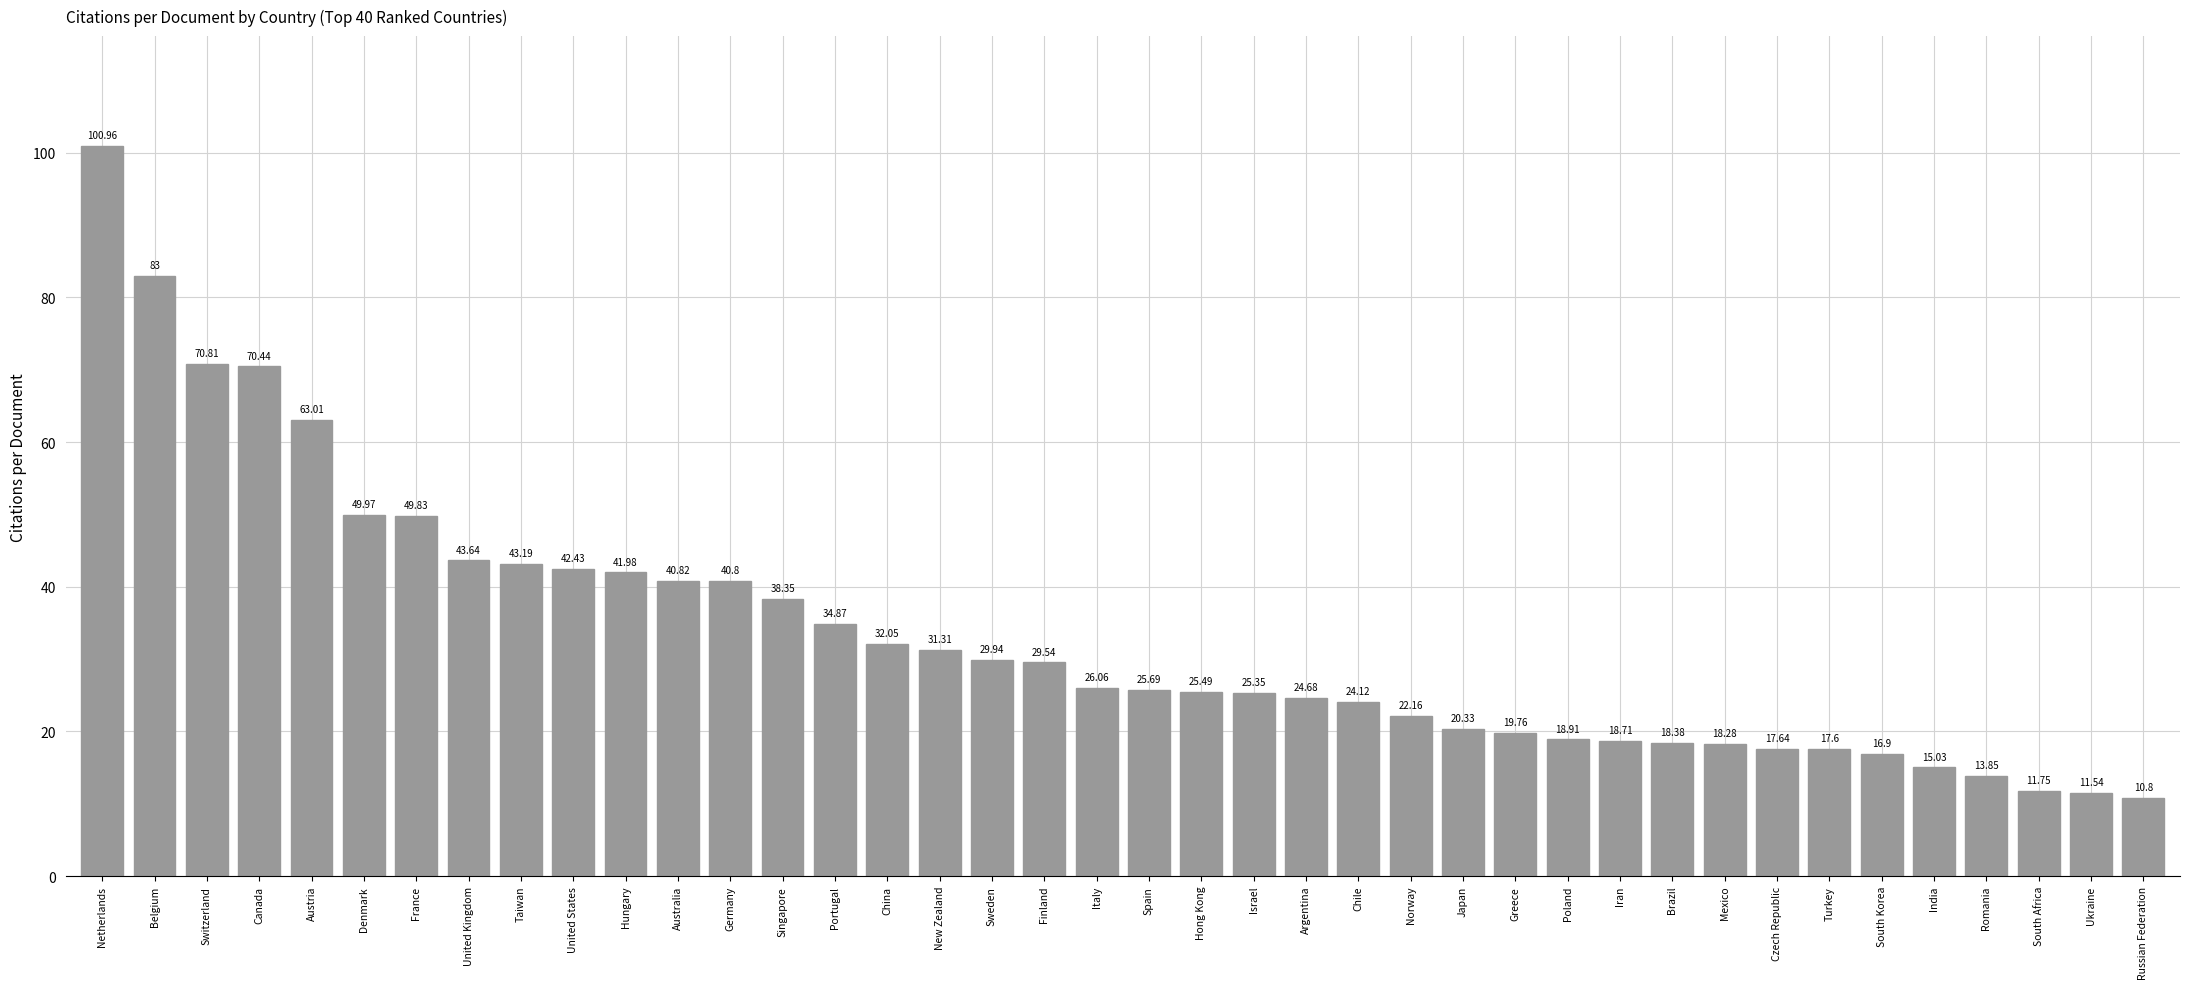

What is the greatest value displayed?

101.0